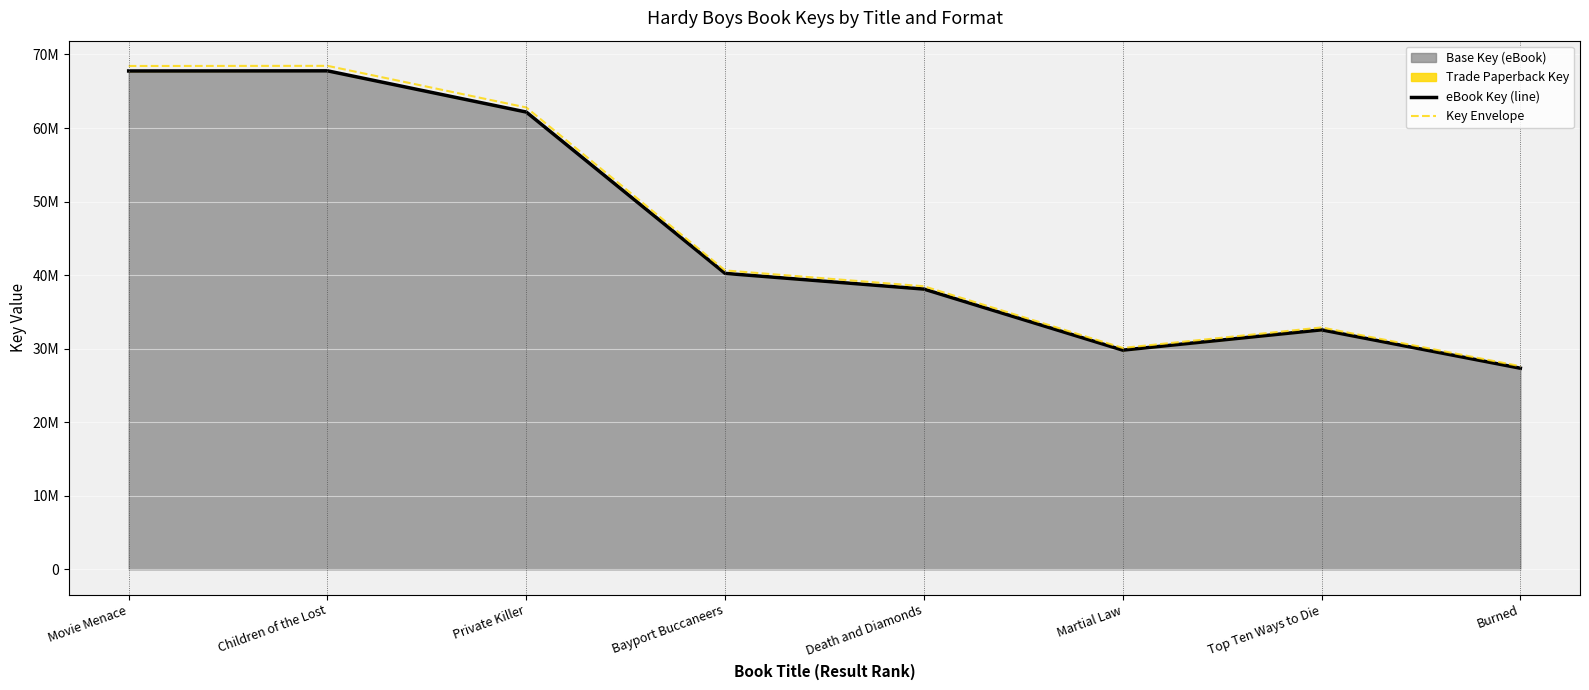

List the series in order of their overall mean, highest first.

Key Envelope, eBook Key (line)